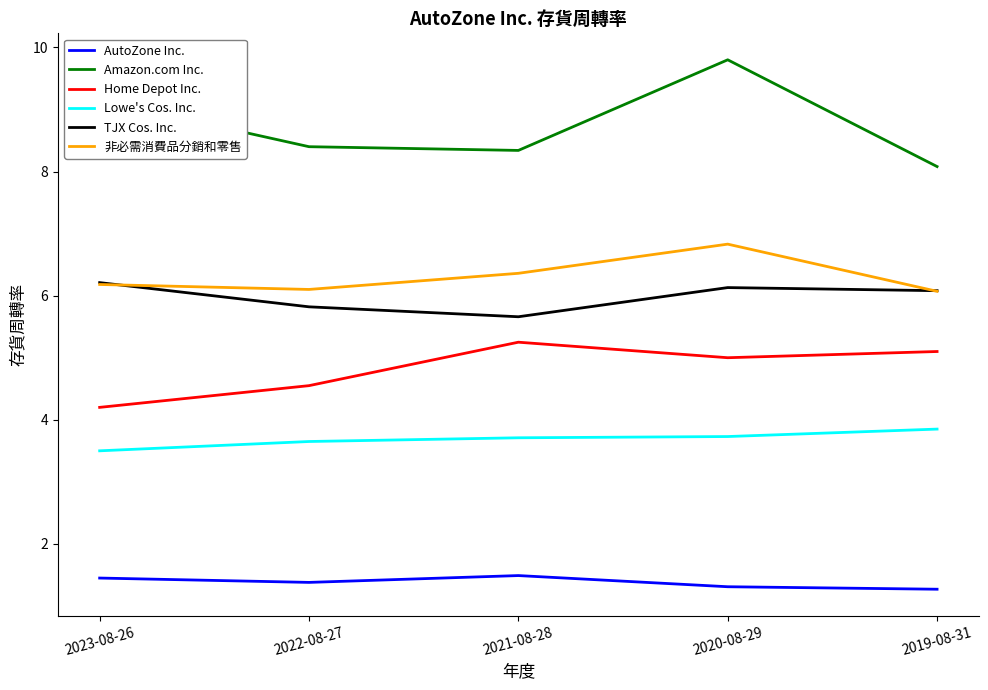

Which series has the largest range (max minus min)?

Amazon.com Inc.